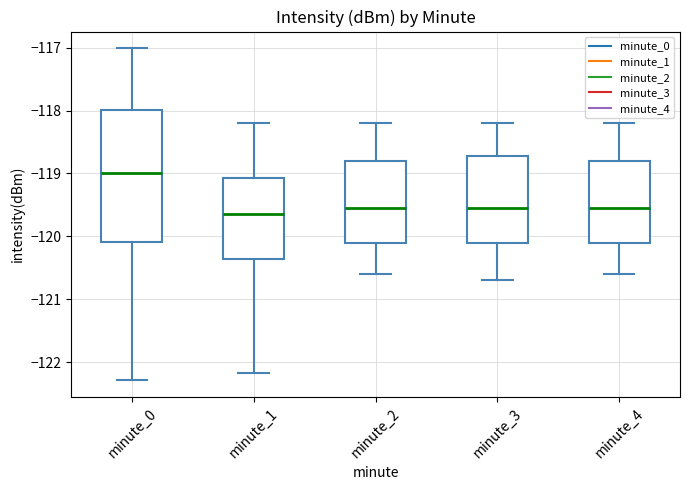

Which box's median line is the highest?

minute_0